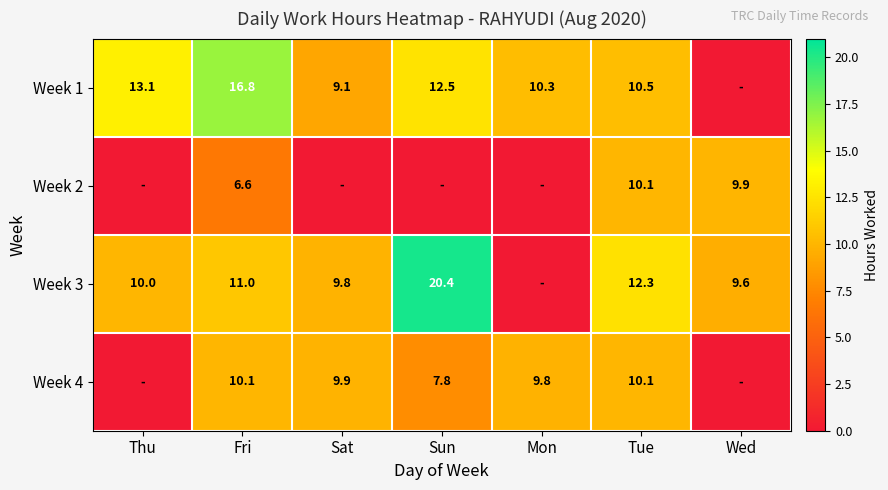

What is the spread (max minus min) of values at Fri?

10.2